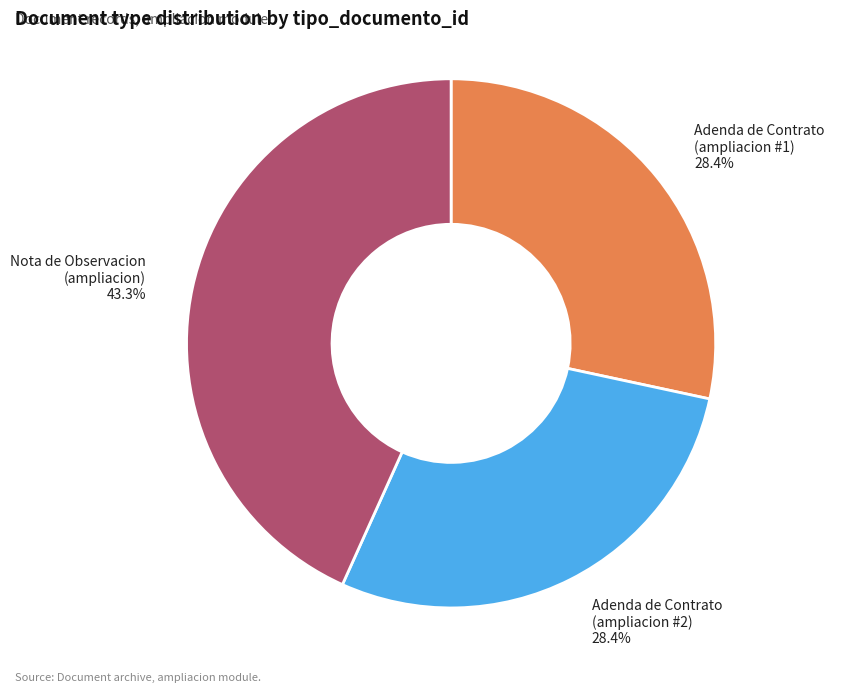

Is there any slice that represents more than half of the pie?

No